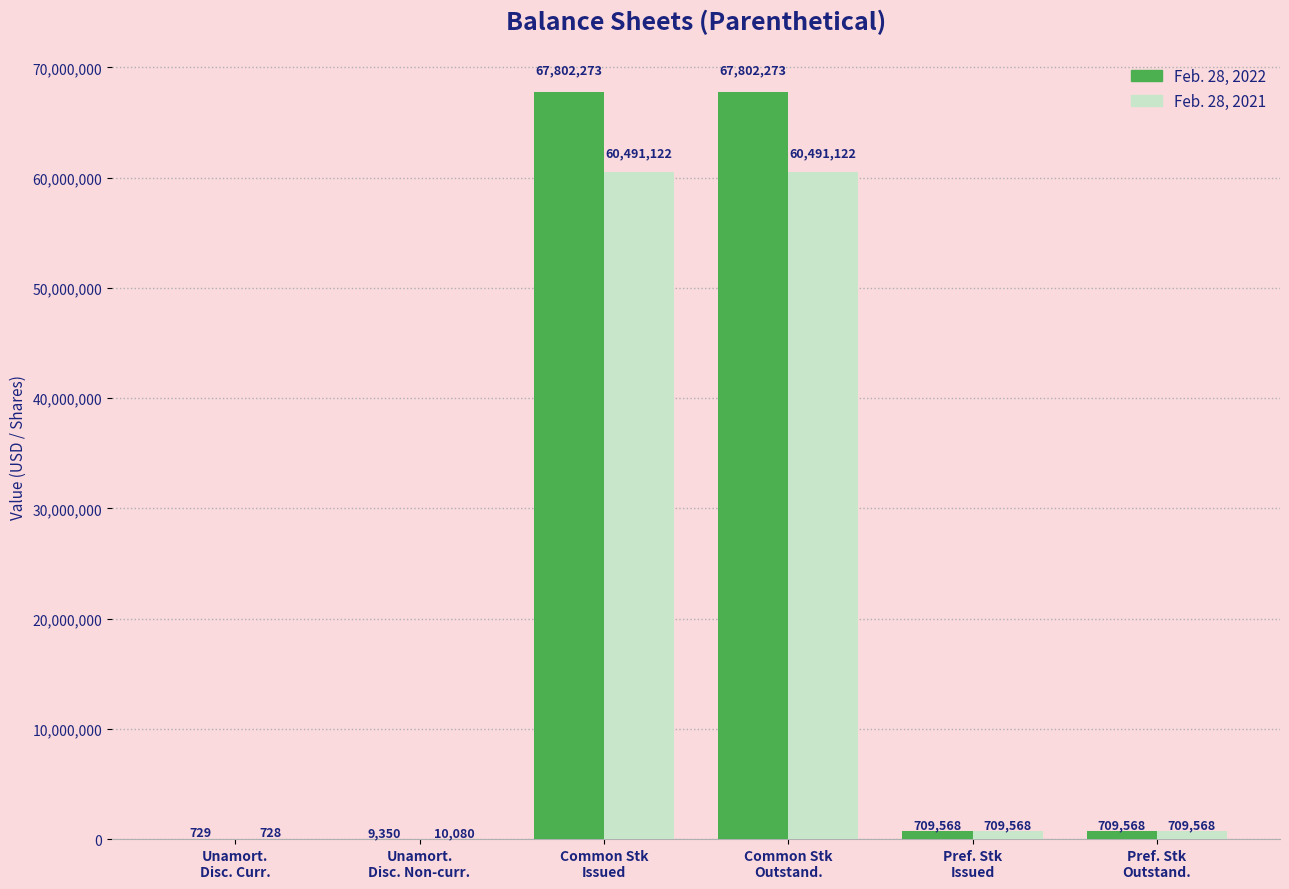

What is the total value across all series at Common Stk
Outstand.?

128293395